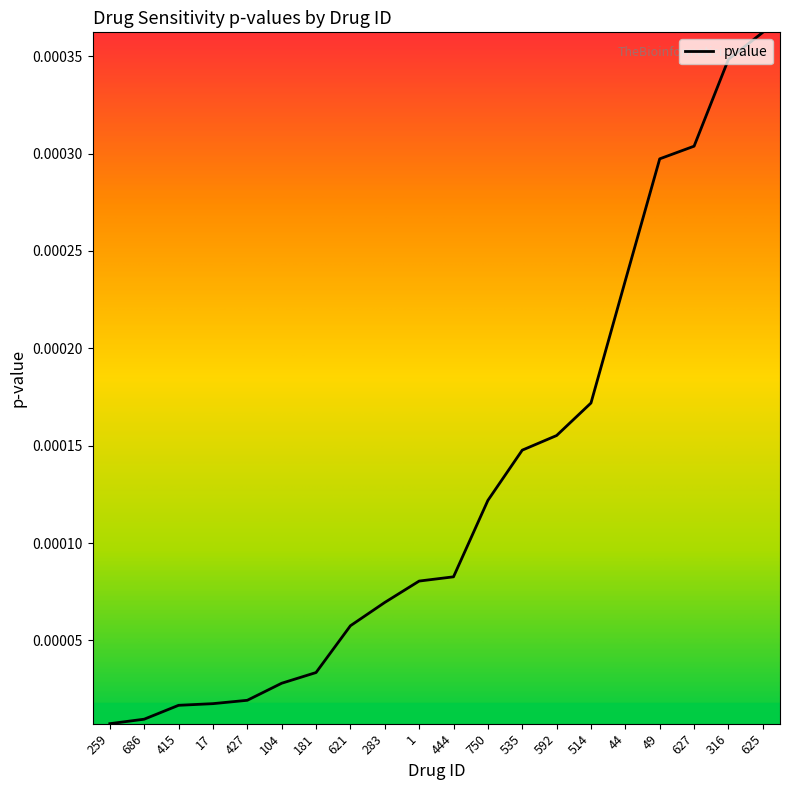

Which has a higher value, 444 or 514?

514